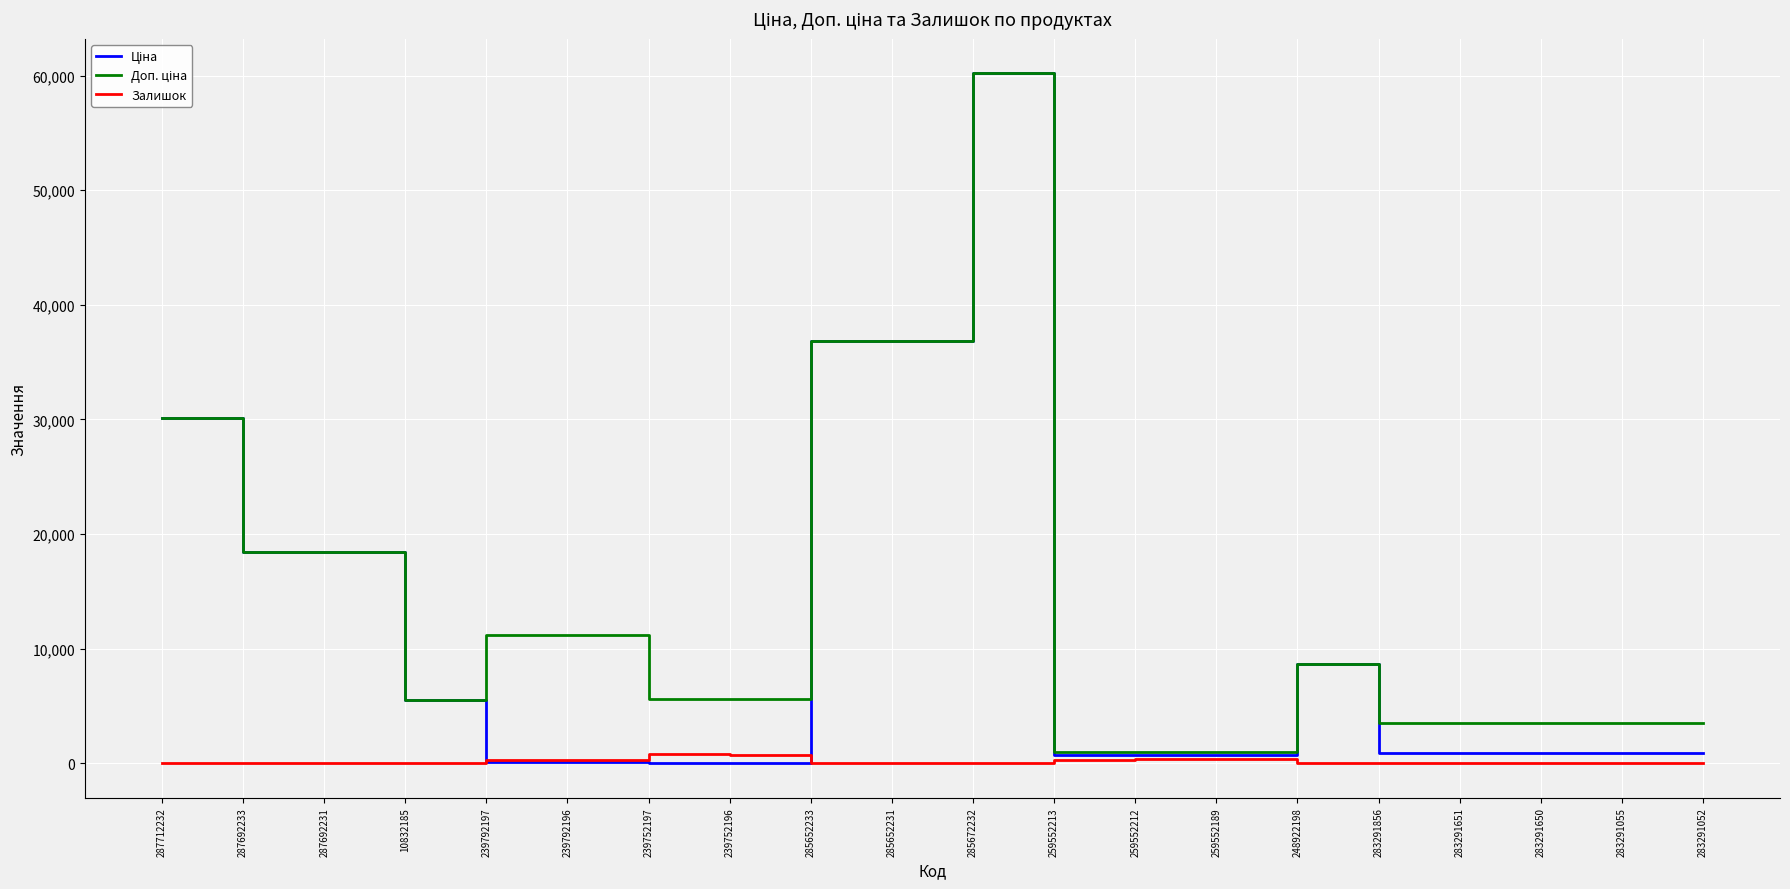

What is the difference between the highest and lowest values at 287692231?

18420.9